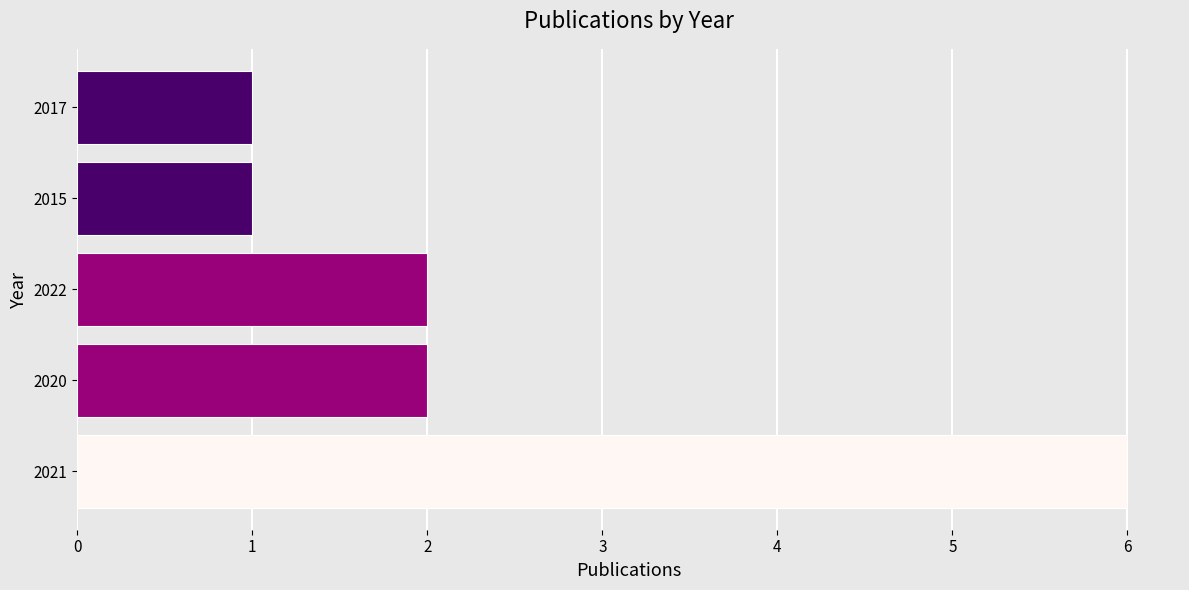

How many values are below 2?

2